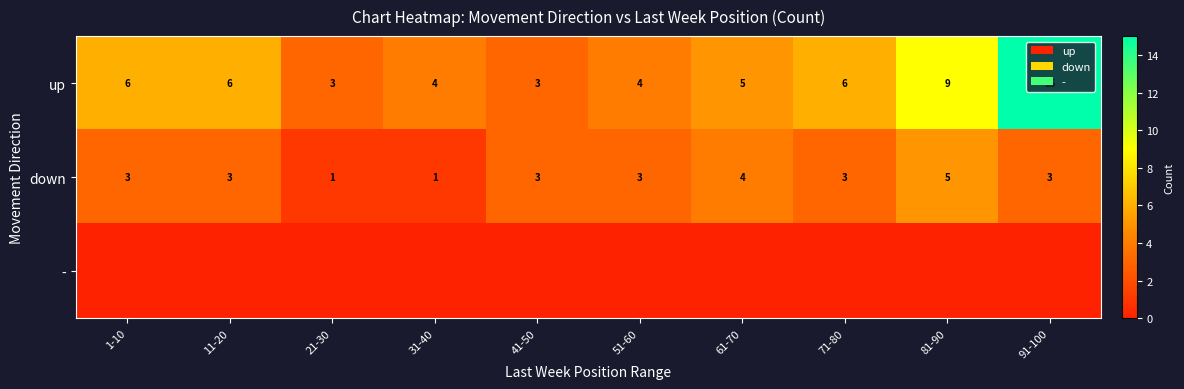

What is the approximate value of up at 81-90, to the nearest 5?

10